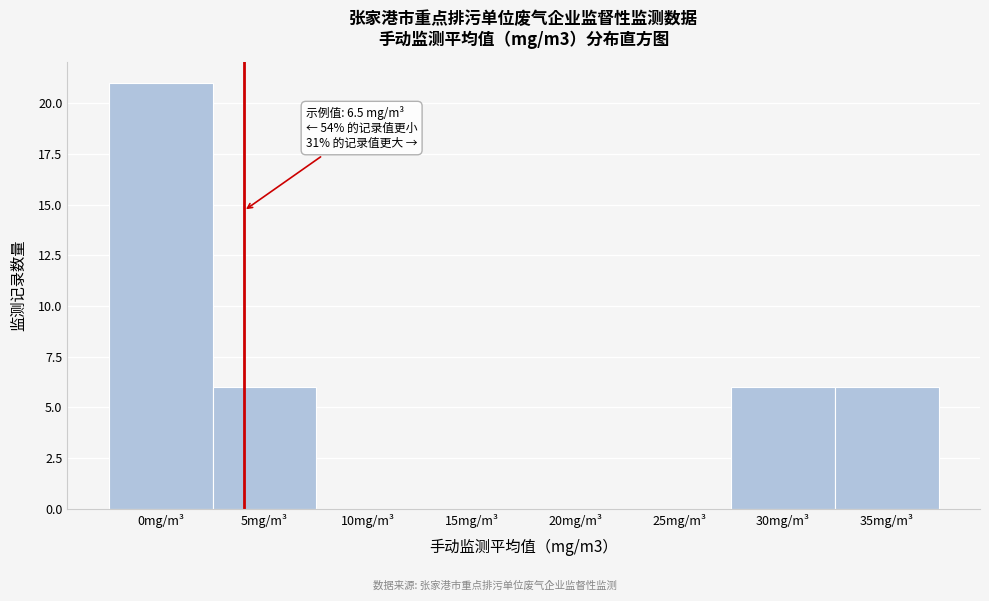

Reading left to right, transcribe all the data shown in this chart.

0mg/m³=21	5mg/m³=6	10mg/m³=0	15mg/m³=0	20mg/m³=0	25mg/m³=0	30mg/m³=6	35mg/m³=6